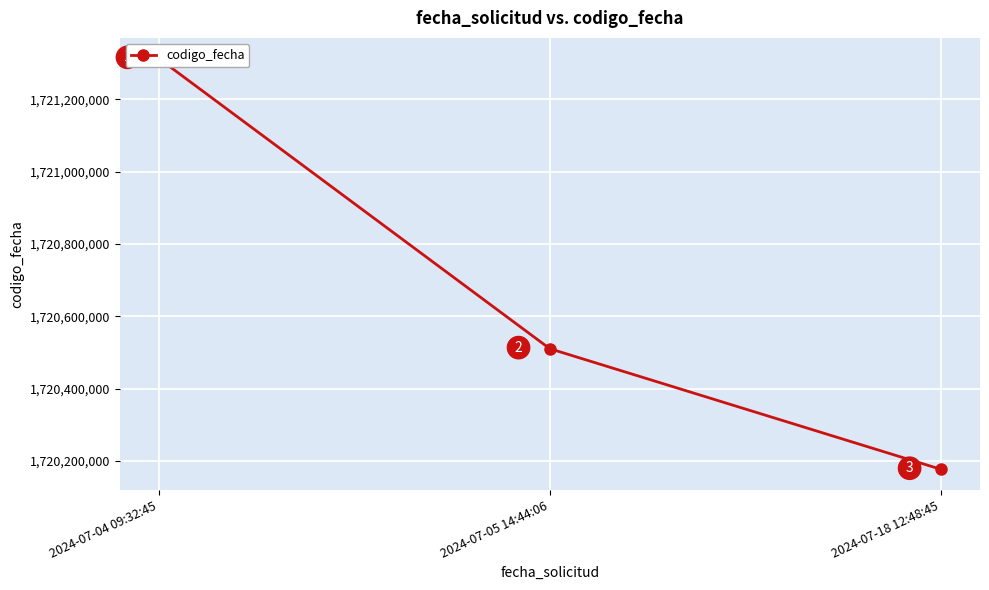

Does the chart have visible grid lines?

Yes